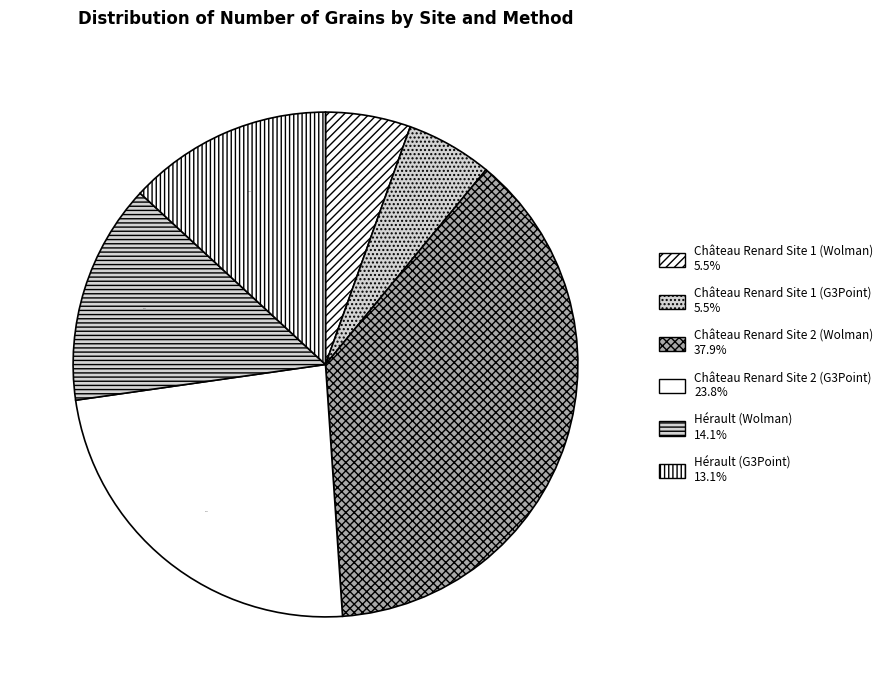

What is the ratio of the value at Hérault (Wolman) to the value at Château Renard Site 1 (G3Point)?

2.6